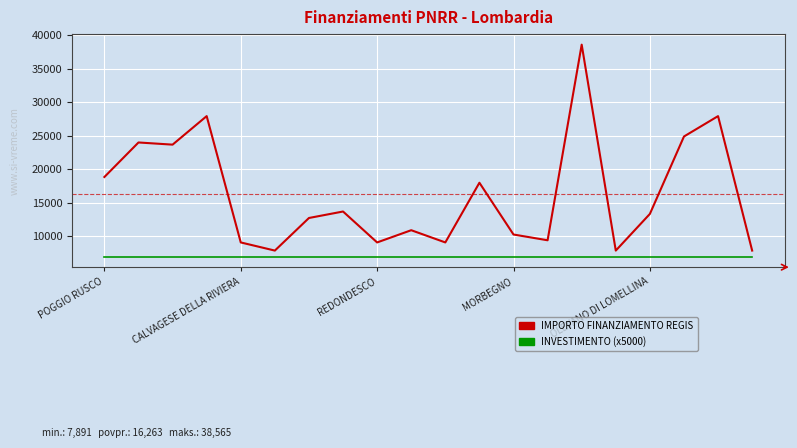

What is the greatest value displayed?

38565